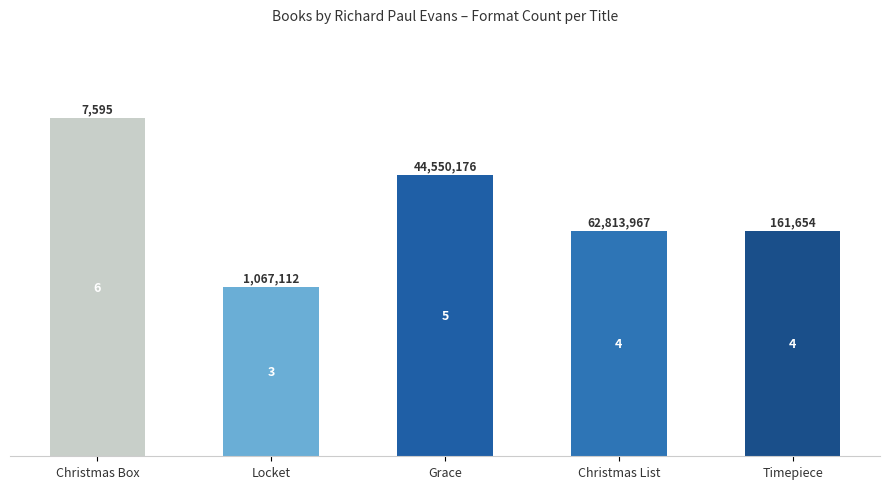

How many values are below 4?

1